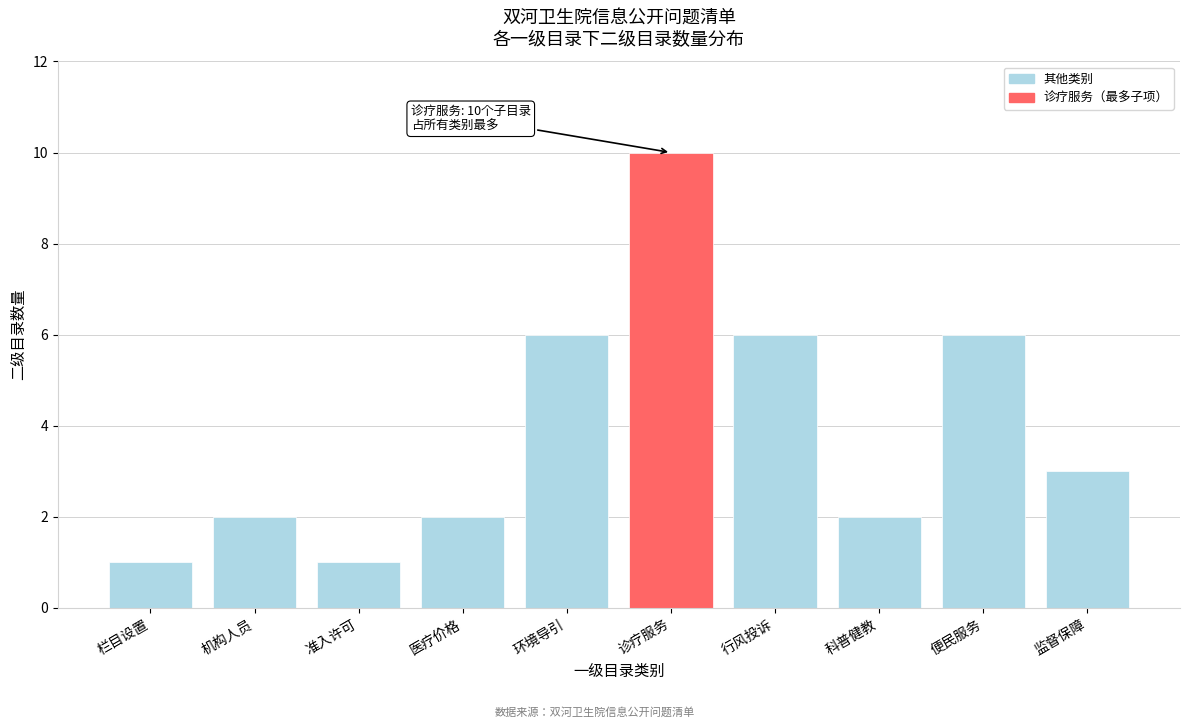

Reading right to left, list all the values displayed in this chart.

3	6	2	6	10	6	2	1	2	1